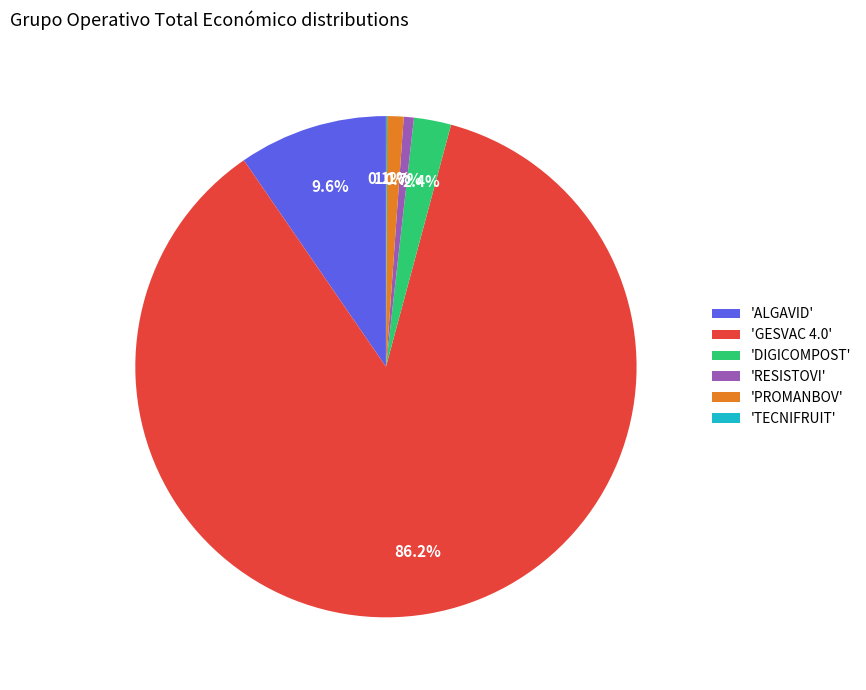

Which category accounts for the majority?

'GESVAC 4.0'